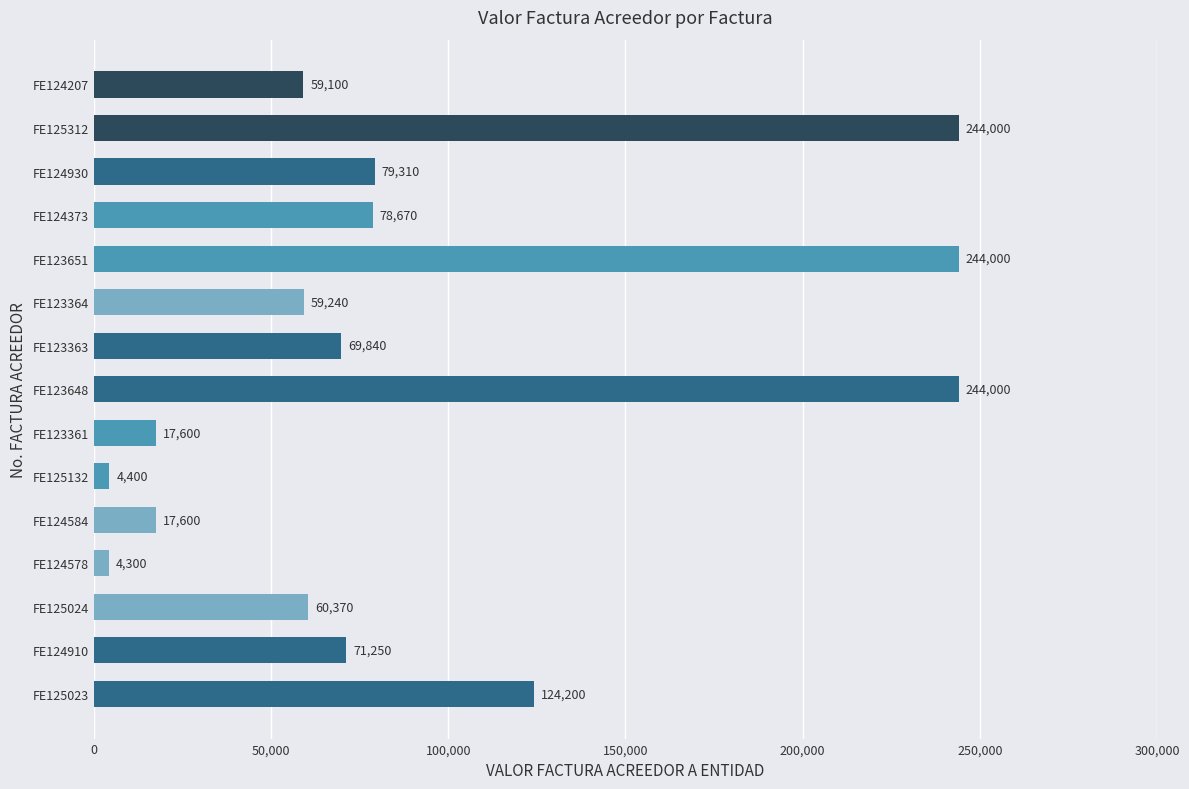

Reading top to bottom, what are all the values shown in this chart?

FE124207=59100	FE125312=244000	FE124930=79310	FE124373=78670	FE123651=244000	FE123364=59240	FE123363=69840	FE123648=244000	FE123361=17600	FE125132=4400	FE124584=17600	FE124578=4300	FE125024=60370	FE124910=71250	FE125023=124200